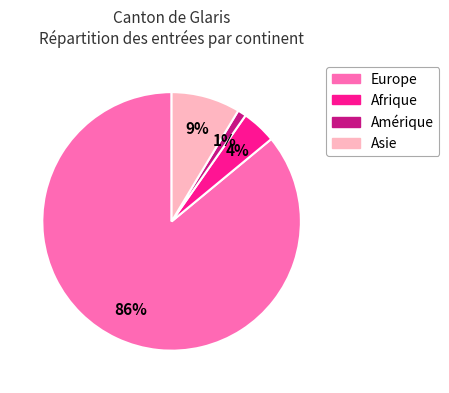

How many slices are in this pie chart?

4